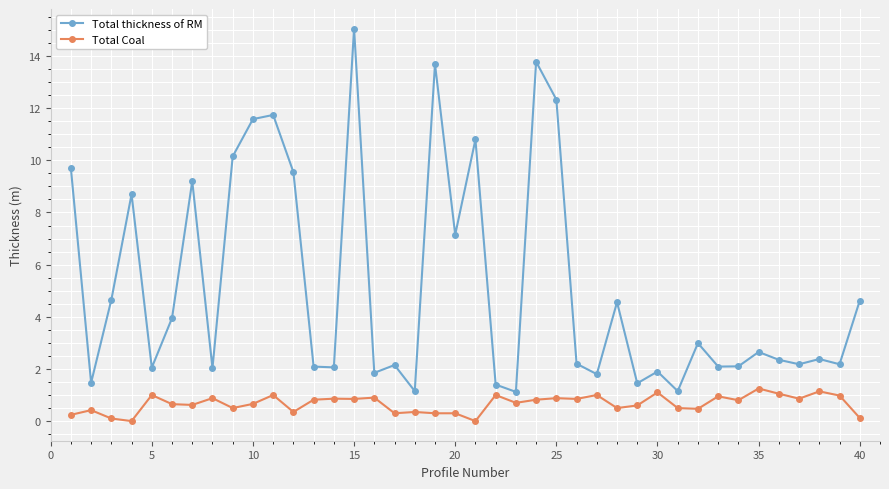

True or false: Total thickness of RM has more than 2 interior local peaks.

True